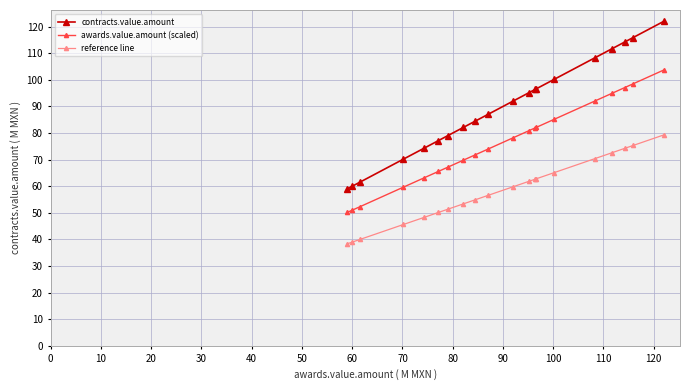

Which series has the largest total across all categories?

contracts.value.amount